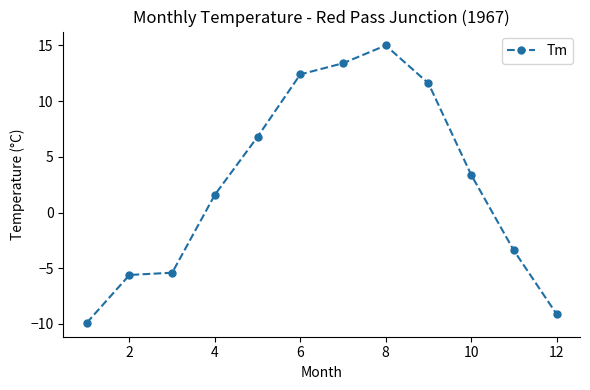

How many values exceed 3?

6